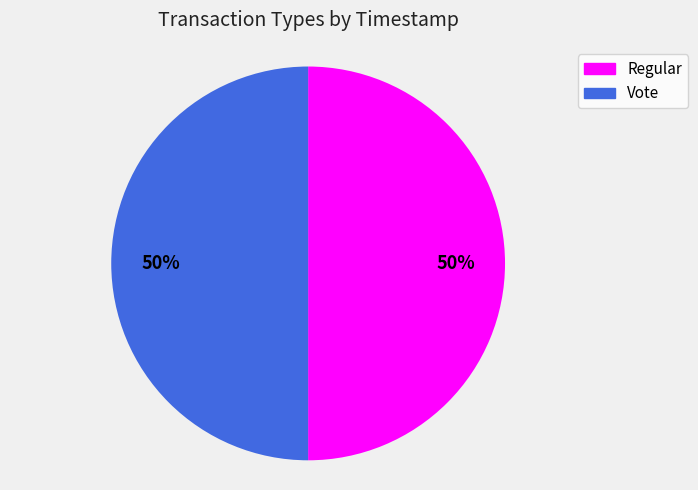

The Regular slice represents 42% of the pie. True or false?

False